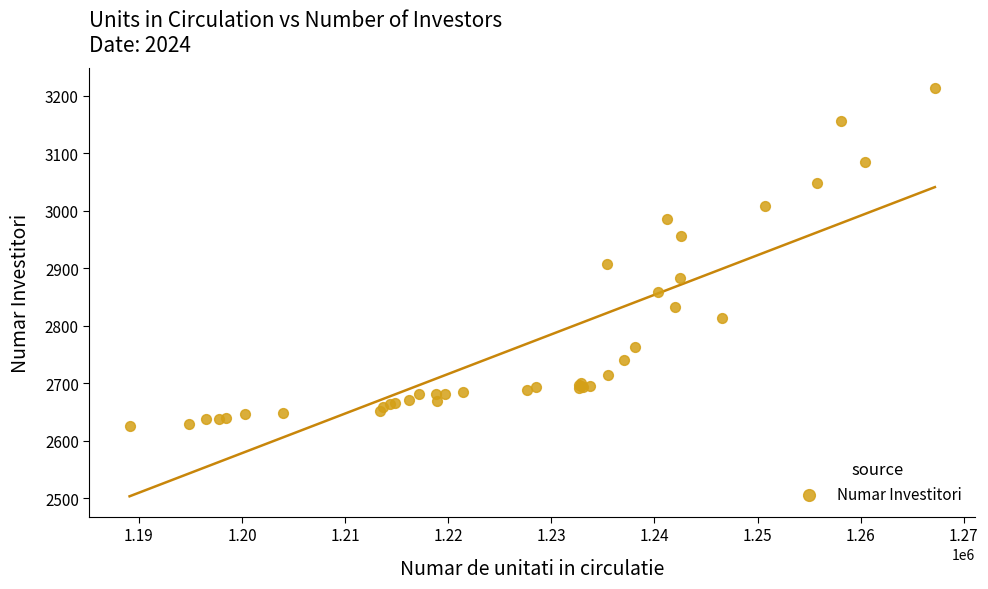

What Y value in the scatter plot is closest to 2919?

2907